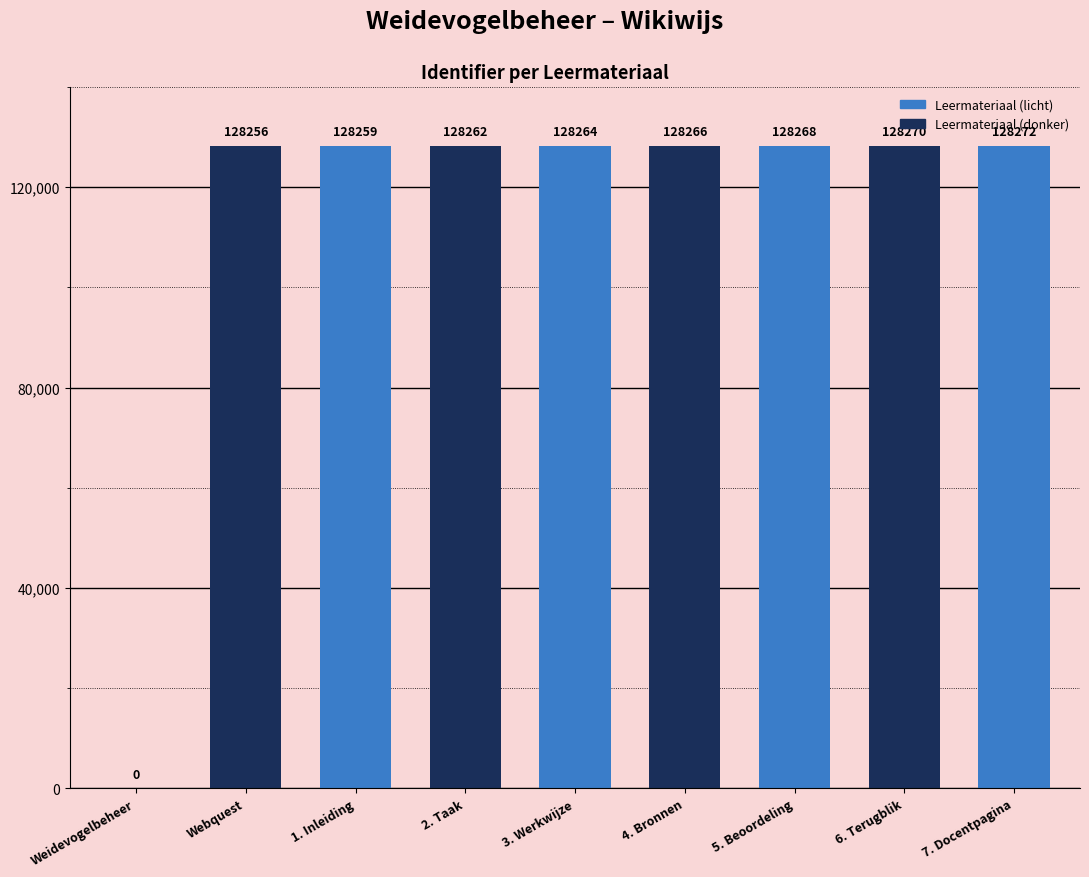

What is the approximate value at 2. Taak?

128262